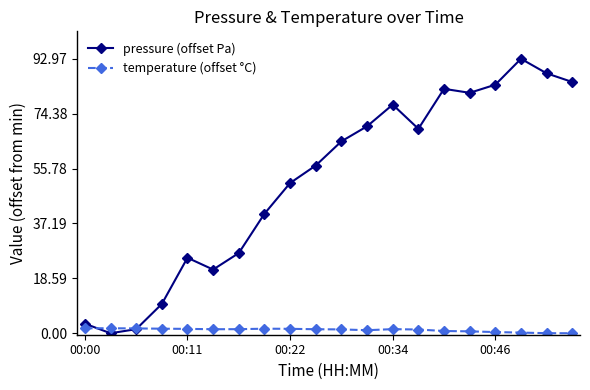

What is the average value of the pressure (offset Pa) series?

51.7